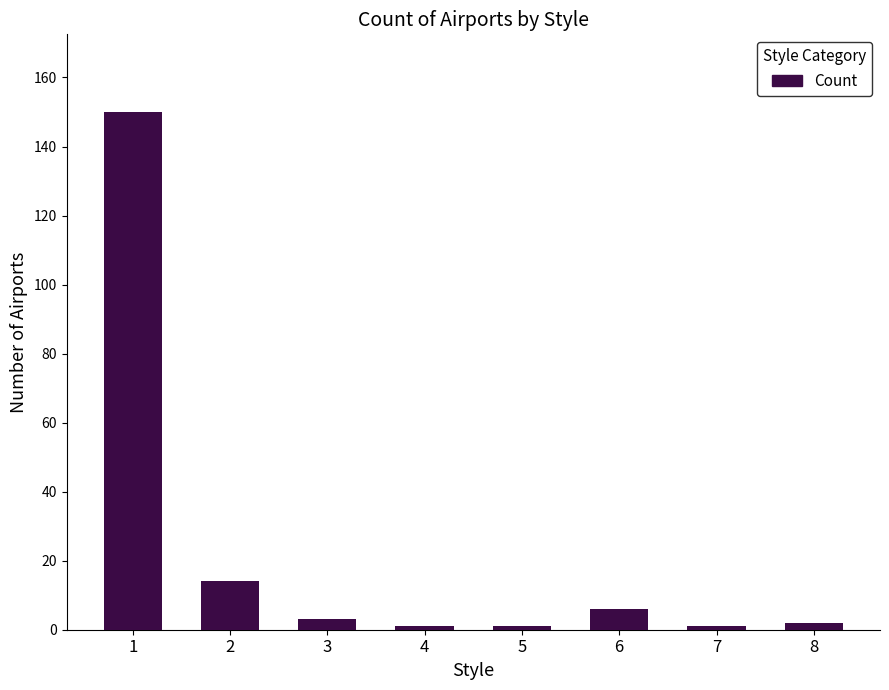

At which category does the chart reach its peak across all series?

1